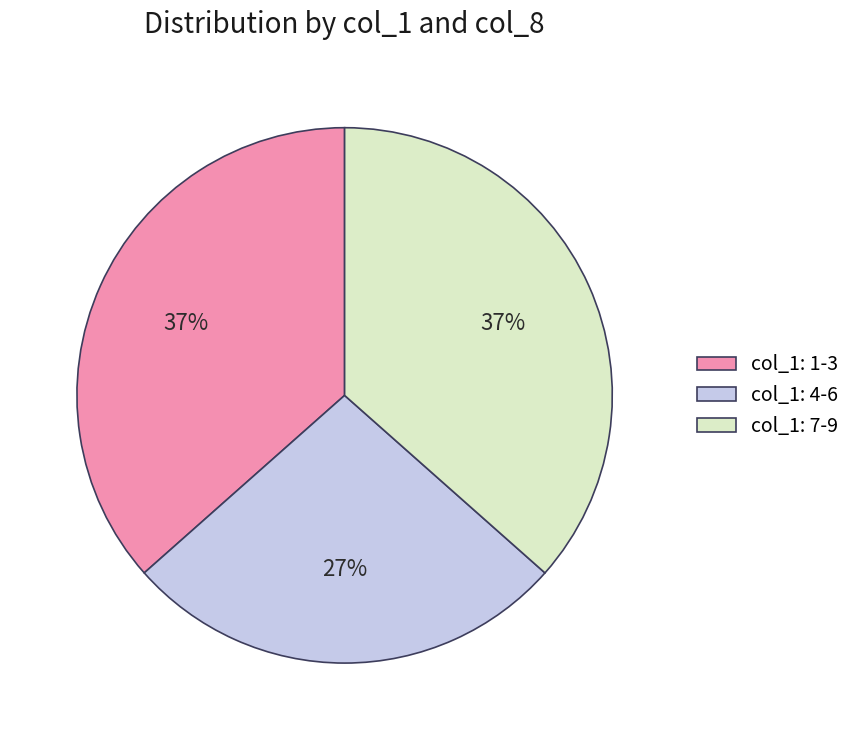

Which category has the smallest portion of the pie?

col_1: 4-6